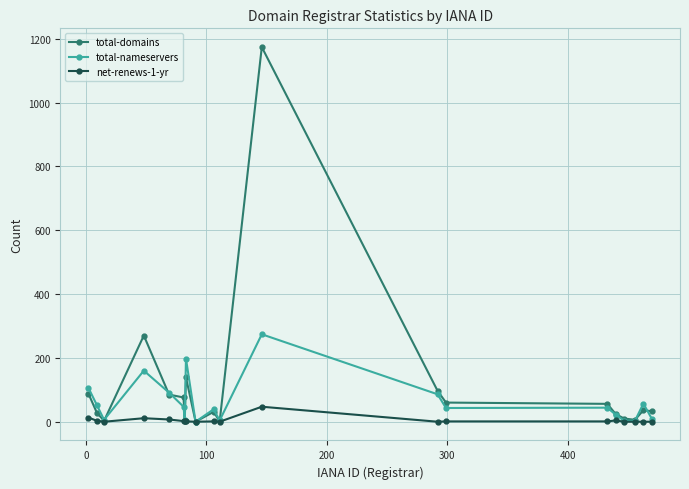

Which series has the largest range (max minus min)?

total-domains